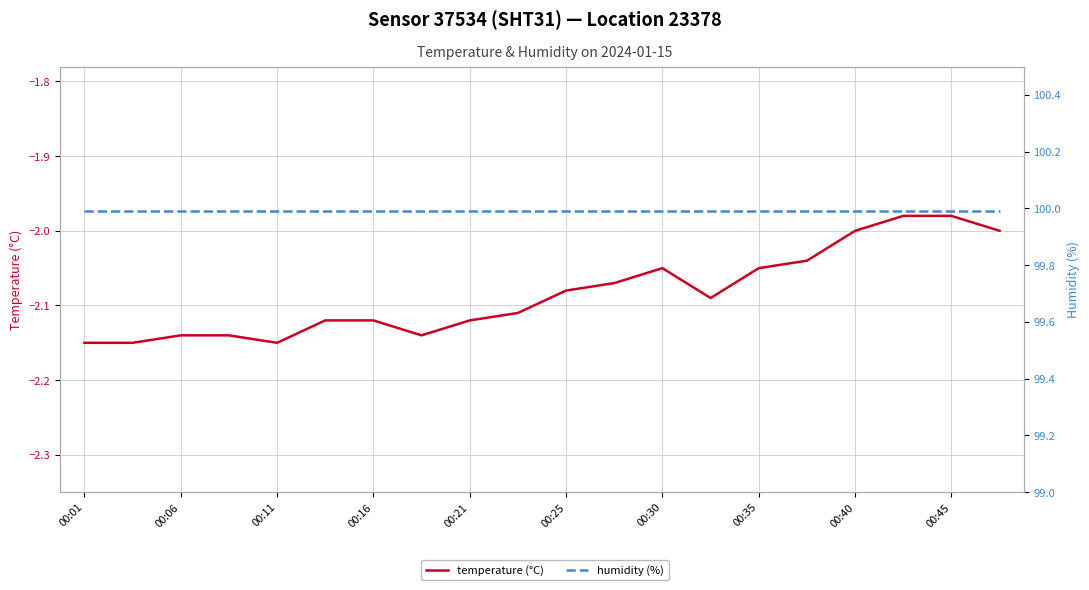

Reading right to left, transcribe all the data shown in this chart.

temperature (°C): -2.0	-2.0	-2.0	-2.0	-2.0	-2.0	-2.1	-2.0	-2.1	-2.1	-2.1	-2.1	-2.1	-2.1	-2.1	-2.1	-2.1	-2.1	-2.1	-2.1
humidity (%): 100.0	100.0	100.0	100.0	100.0	100.0	100.0	100.0	100.0	100.0	100.0	100.0	100.0	100.0	100.0	100.0	100.0	100.0	100.0	100.0